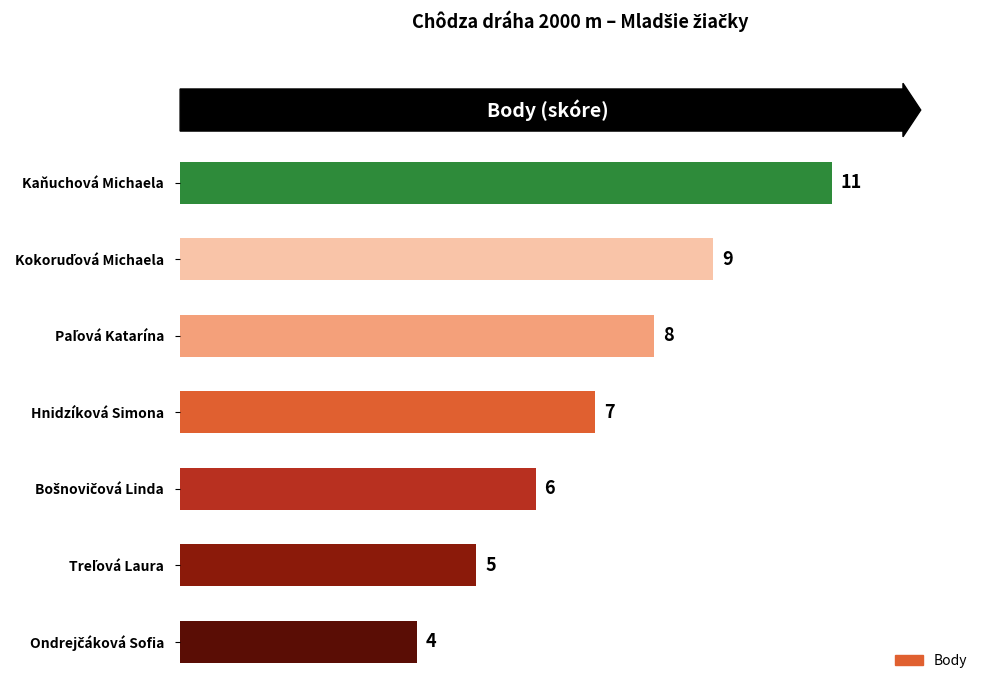

At which label is the value closest to 7?

Hnidzíková Simona